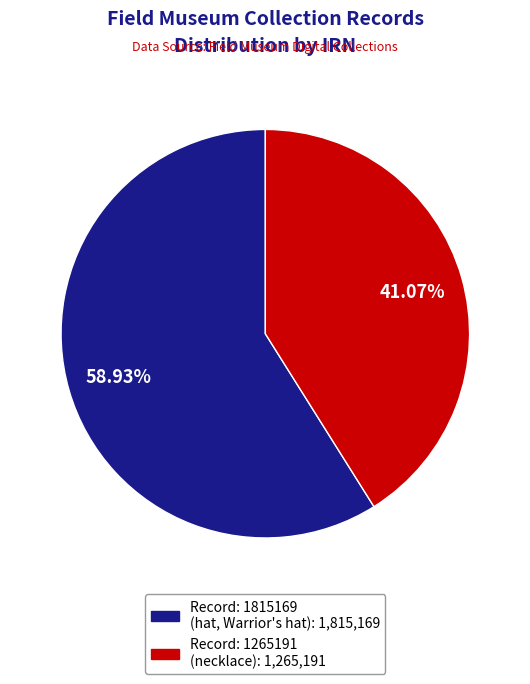

Is there any slice that represents more than half of the pie?

Yes